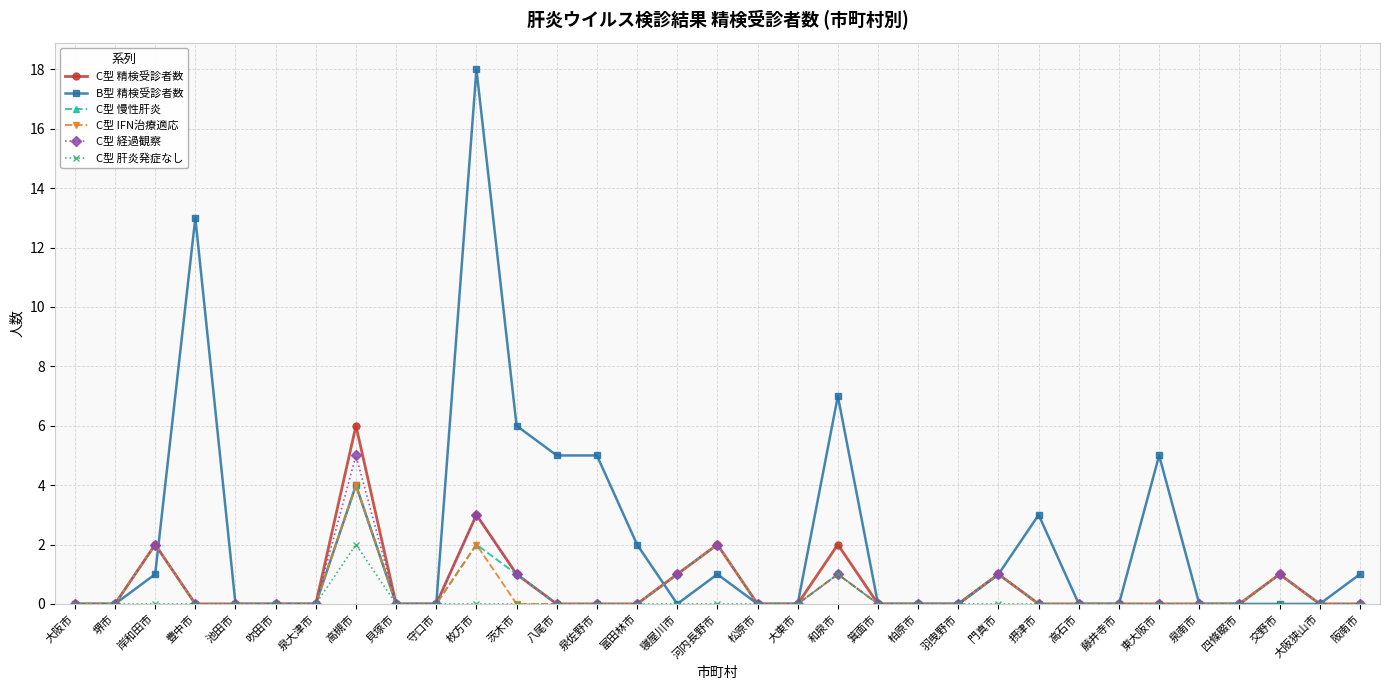

Where is the first local maximum for C型 精検受診者数?

岸和田市